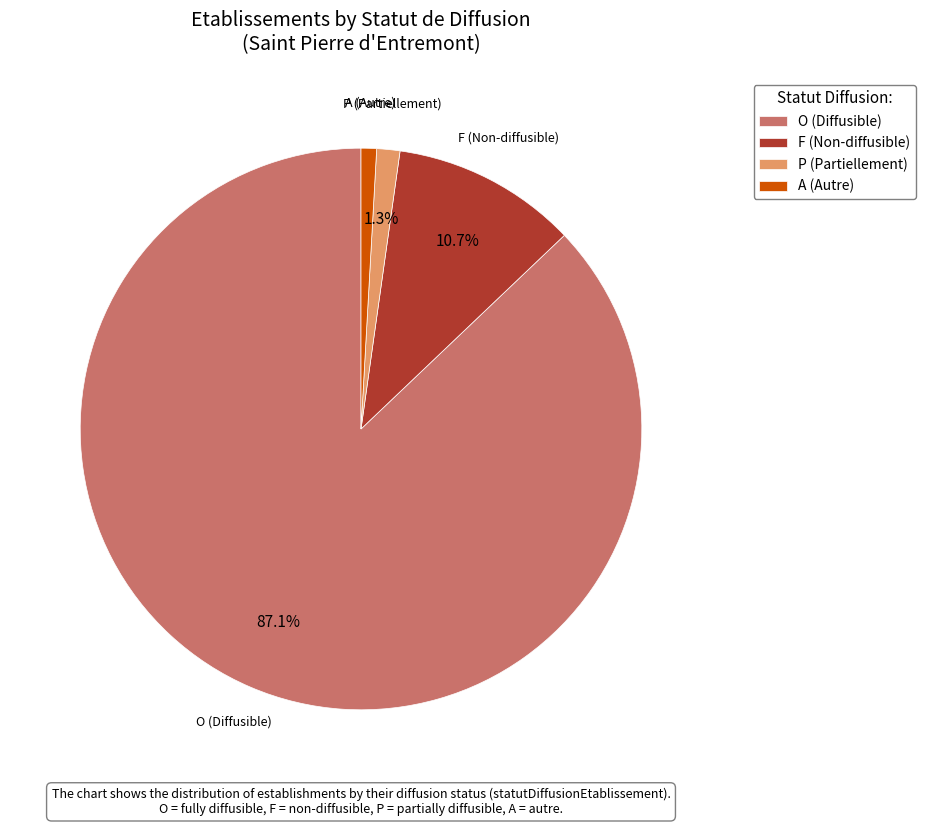

How much of the chart is everything except O?

12.9%